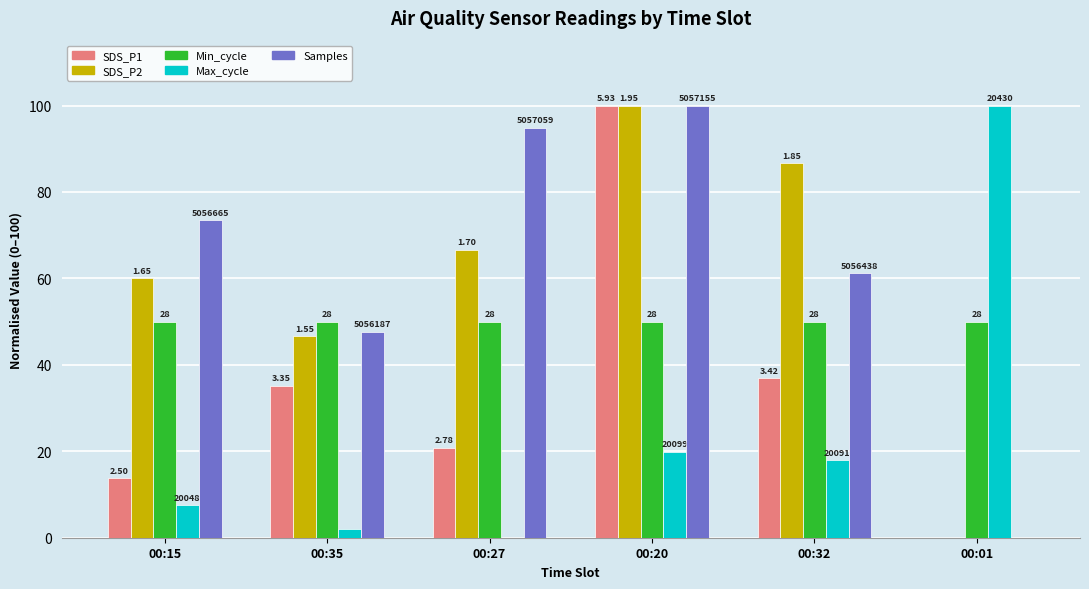

How many groups of bars are there?

6